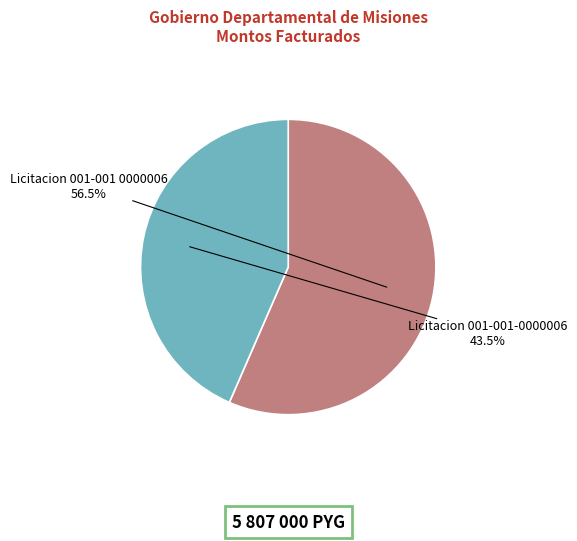

To the nearest percent, what is the combined percentage of Licitacion 001-001 0000006 and Licitacion 001-001-0000006?

100%